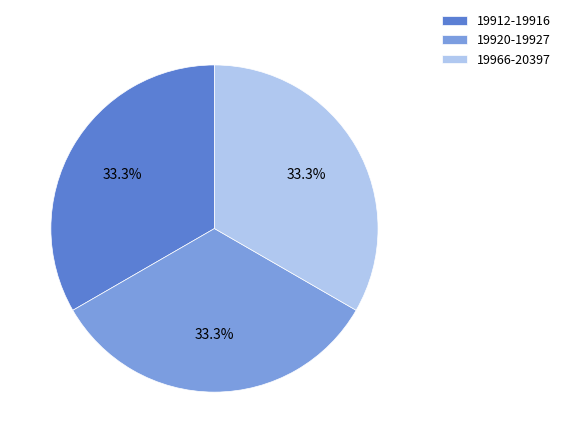

Approximately how many times larger is the value at 19966-20397 compared to 19912-19916?

1.0